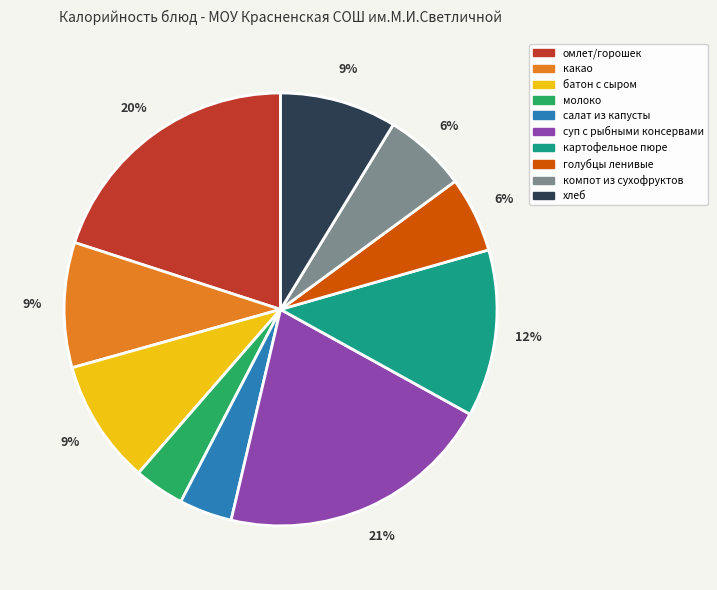

What percentage is the какао slice, to the nearest percent?

9%